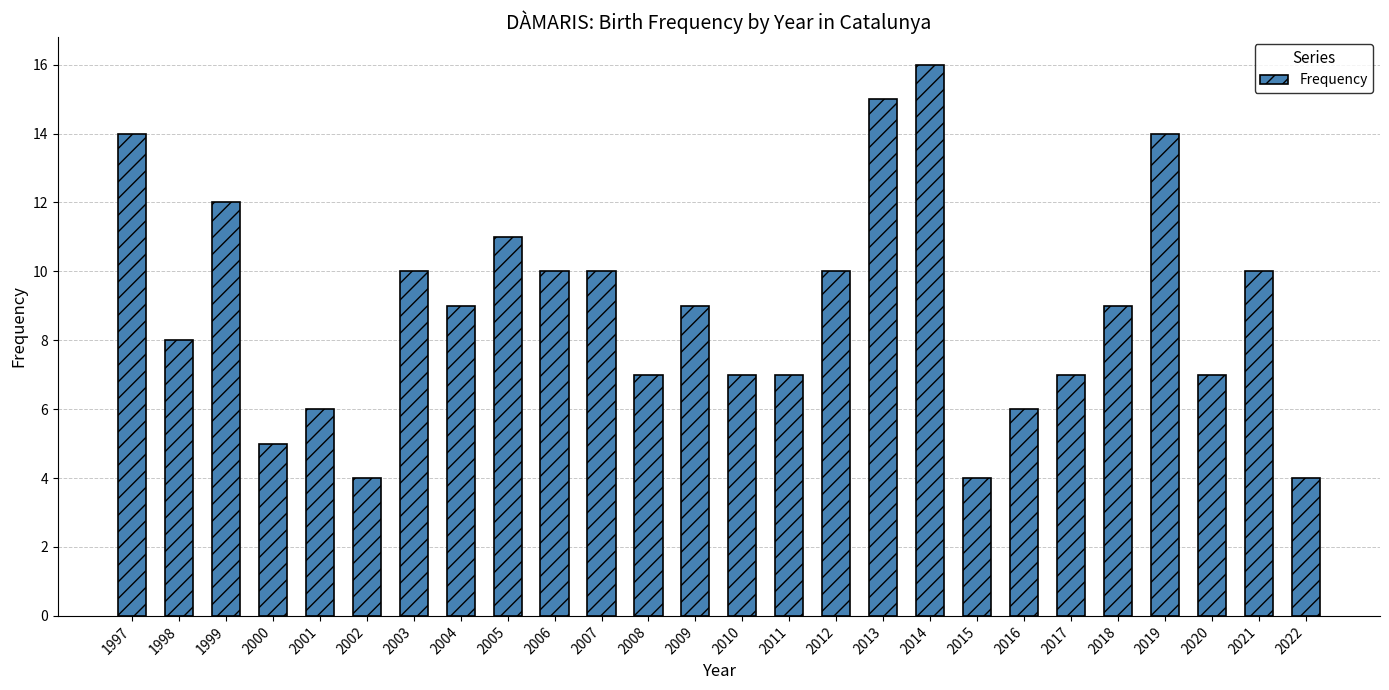

Read the value at 2020.

7